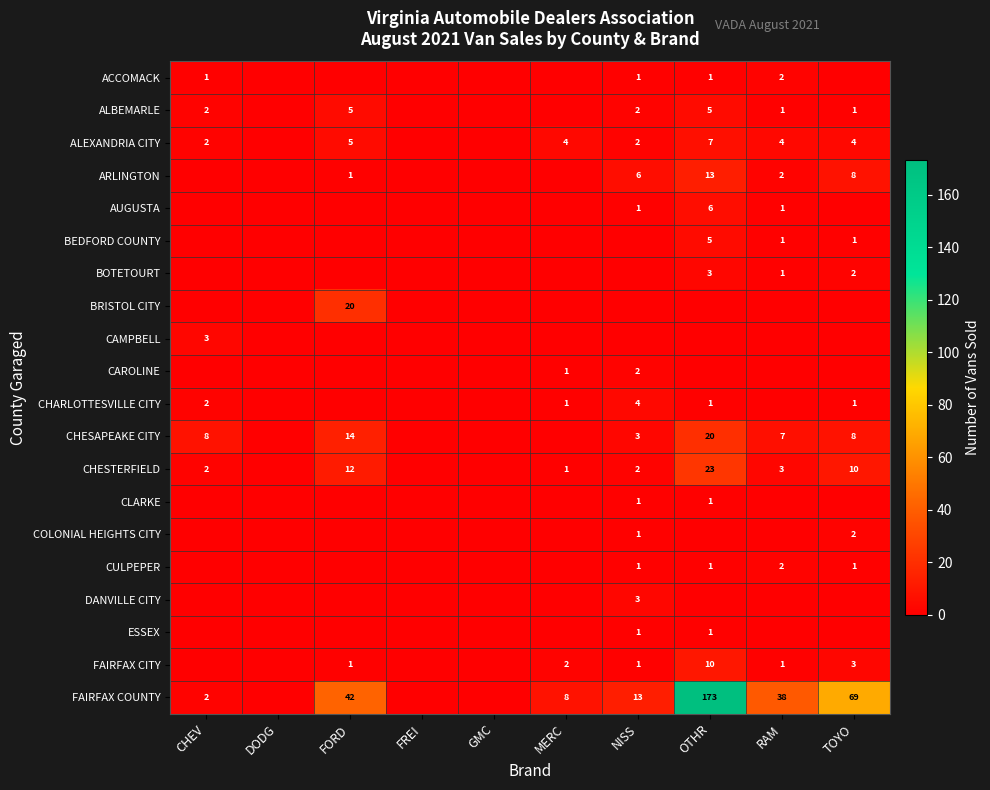

The ALBEMARLE series shows 3 at NISS. True or false?

False